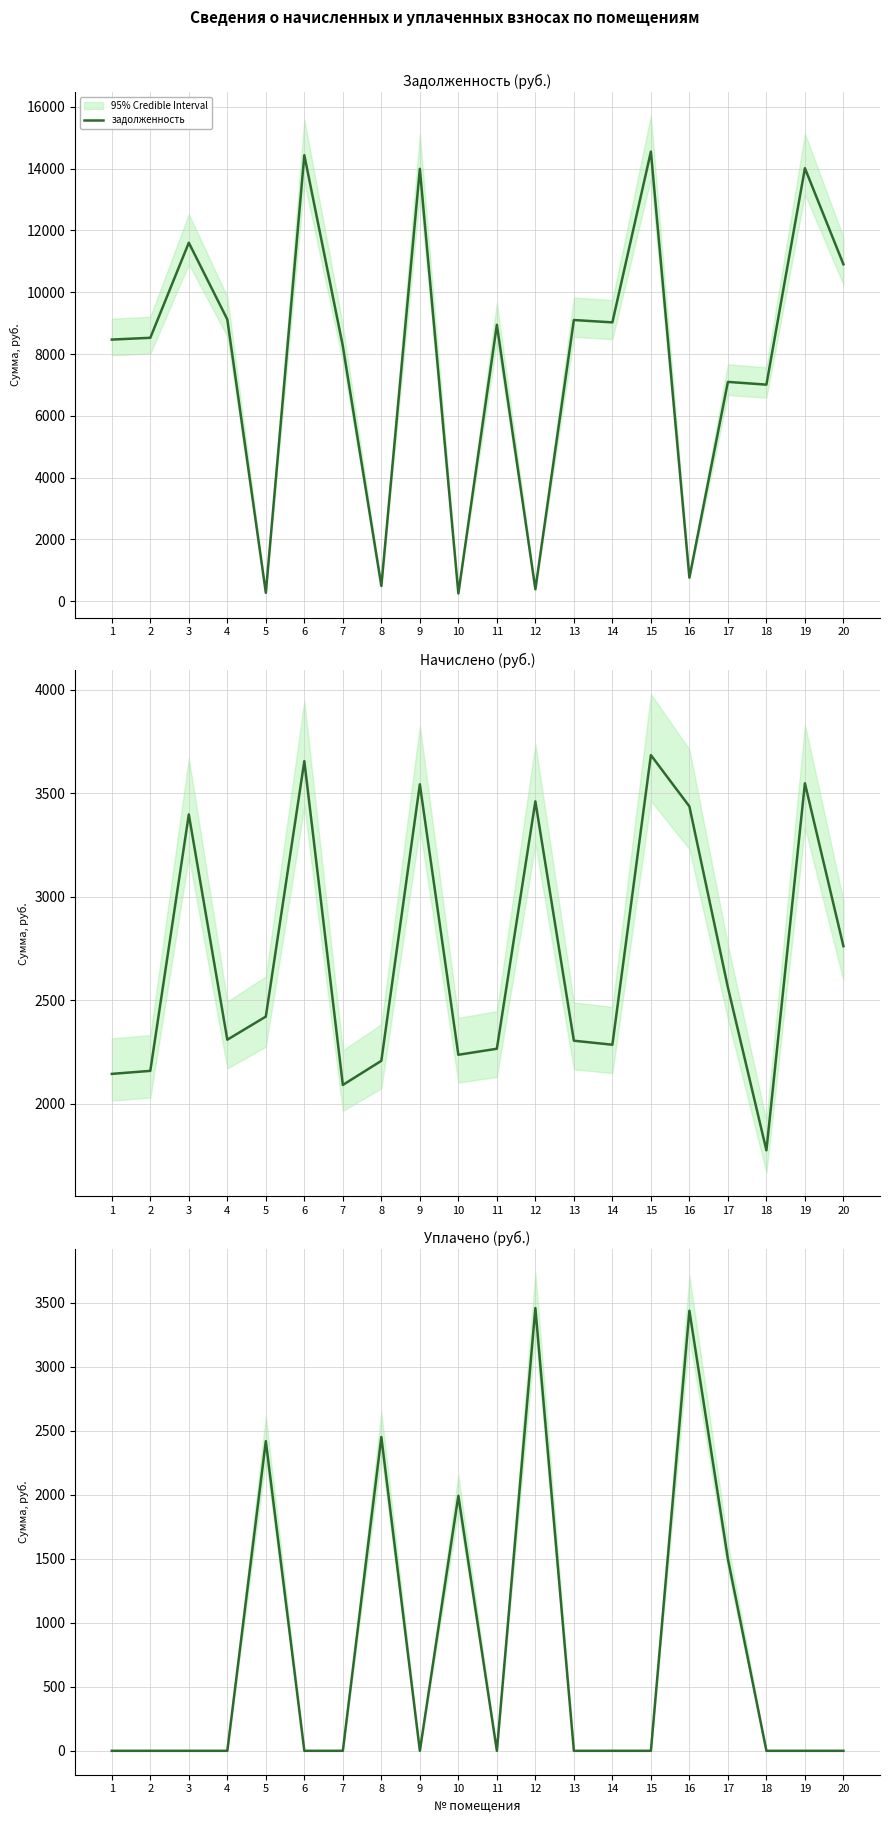

How many intersections are there between задолженность and начислено?

10